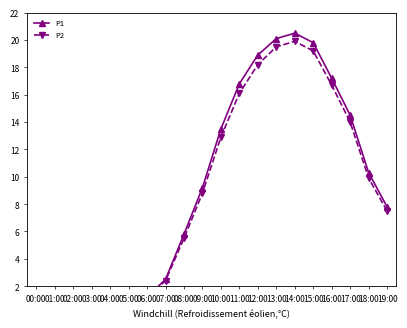

Is this an area chart (filled region under the line)?

No